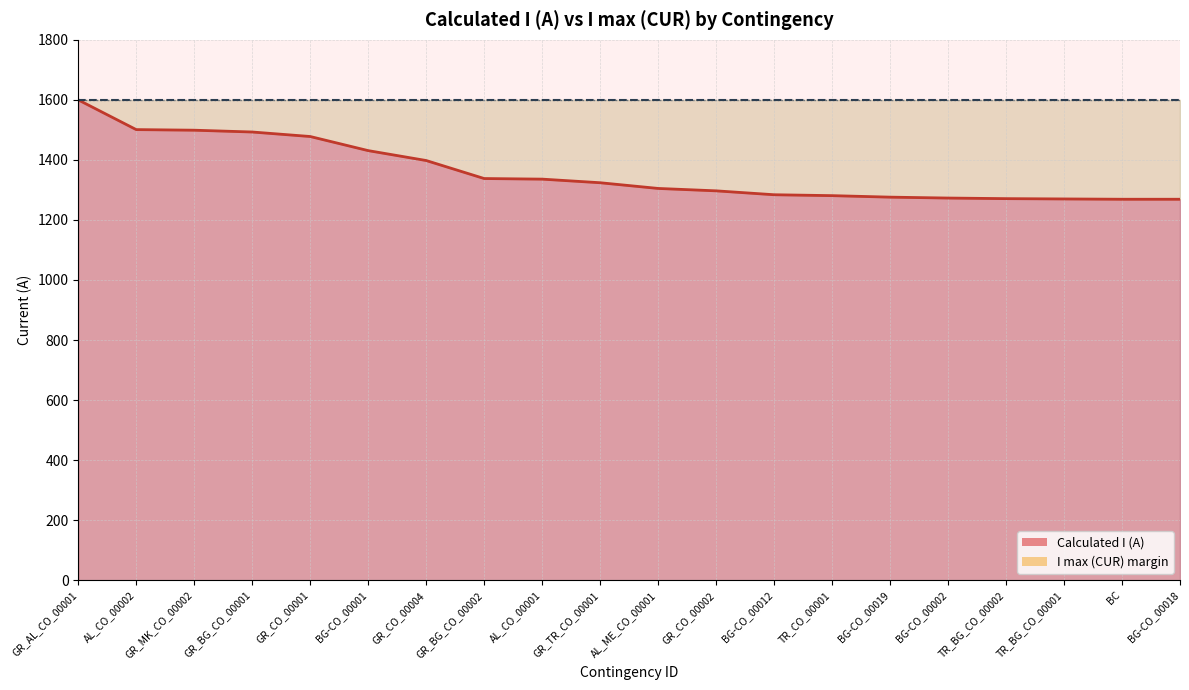

Rank the categories by value from highest to lowest.

GR_AL_CO_00001, AL_CO_00002, GR_MK_CO_00002, GR_BG_CO_00001, GR_CO_00001, BG-CO_00001, GR_CO_00004, GR_BG_CO_00002, AL_CO_00001, GR_TR_CO_00001, AL_ME_CO_00001, GR_CO_00002, BG-CO_00012, TR_CO_00001, BG-CO_00019, BG-CO_00002, TR_BG_CO_00002, TR_BG_CO_00001, BC, BG-CO_00018